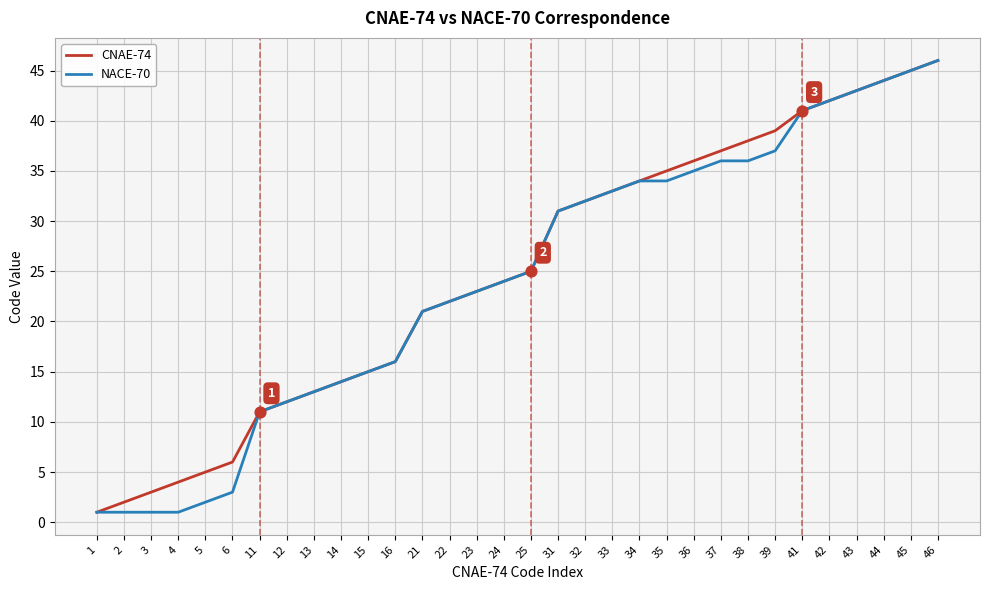

Which series has the largest total across all categories?

CNAE-74